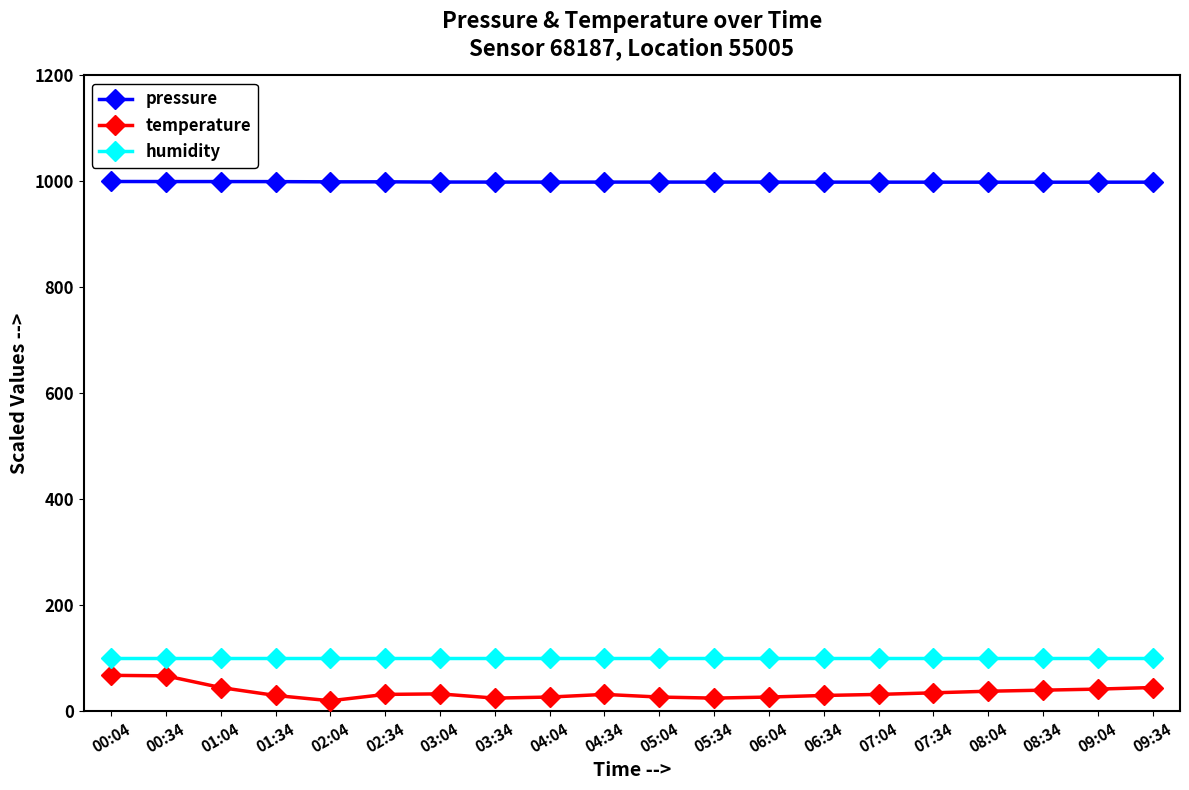

What is the difference between the highest and lowest values at 06:04?

971.7